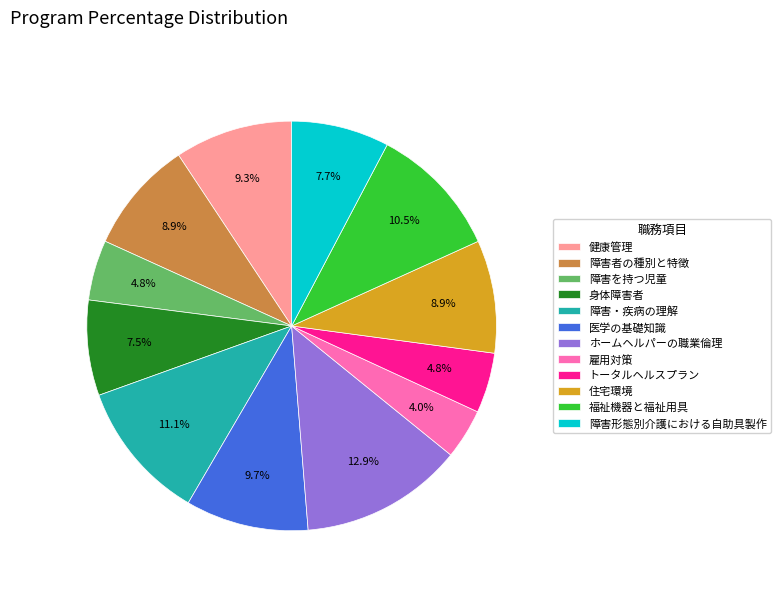

To the nearest percent, what portion does 障害を持つ児童 represent?

5%